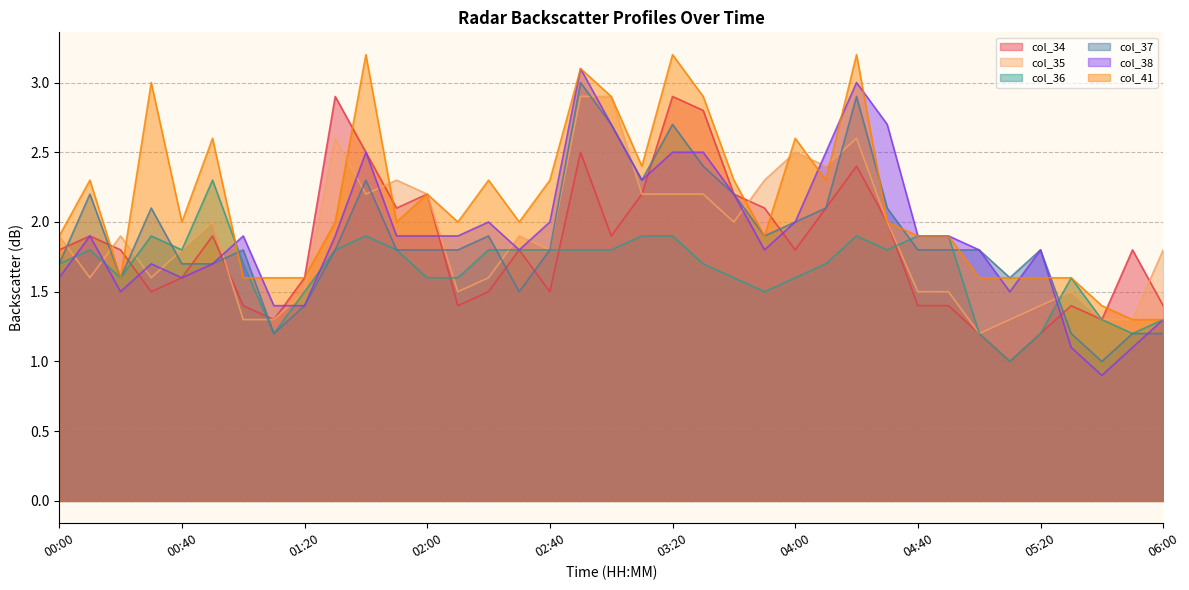

How many data points in col_36 are above 1?

36